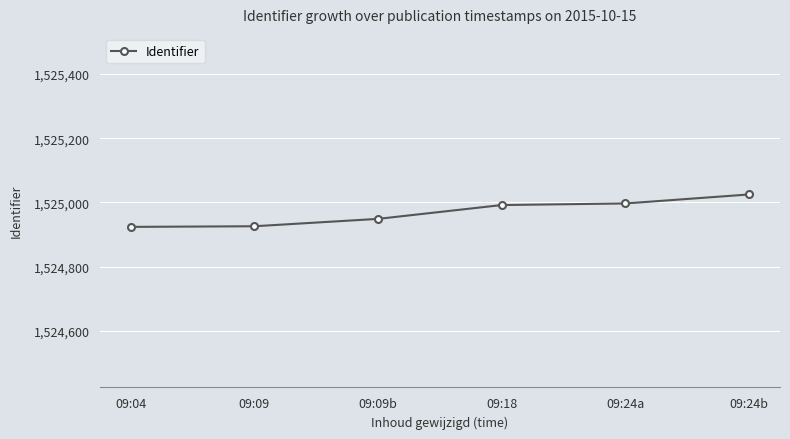

What is the change in value from 09:24a to 09:24b?

+28